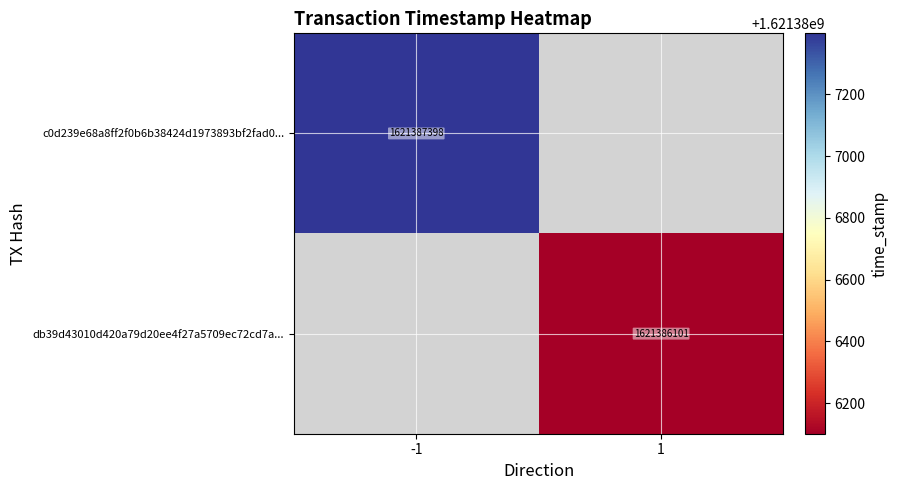

The value of db39d43010d420a79d20ee4f27a5709ec72cd7a... at 1 is 1621386101. True or false?

True